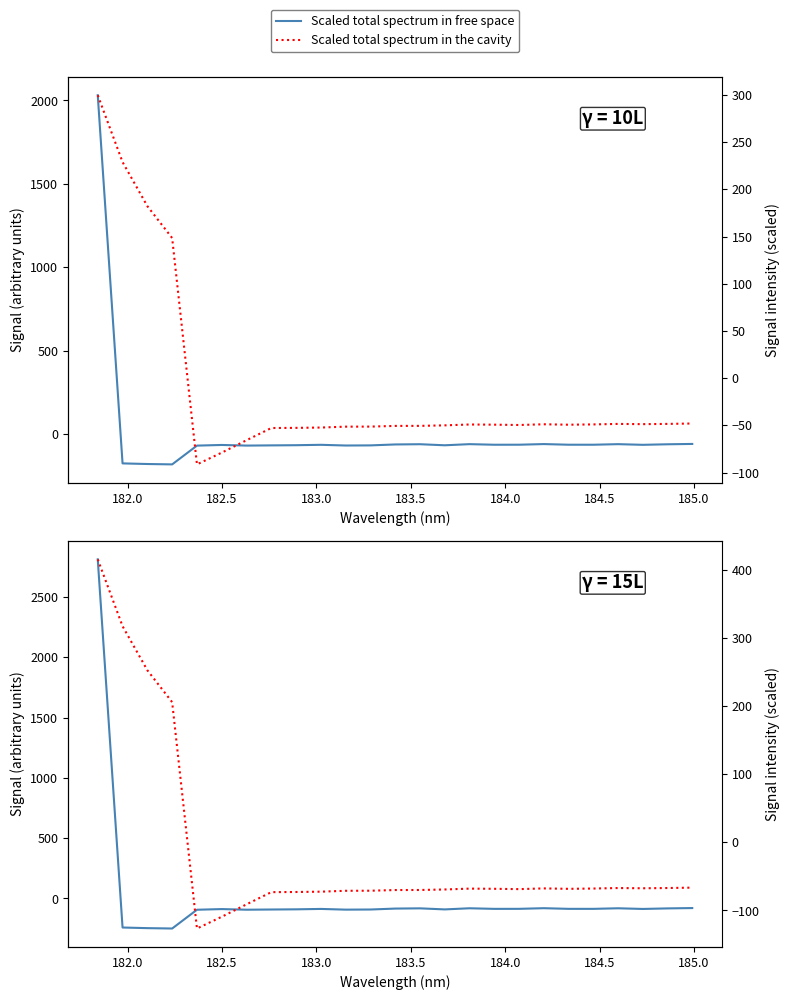

True or false: Scaled total spectrum in the cavity has a value of -101.5 at 16.

False